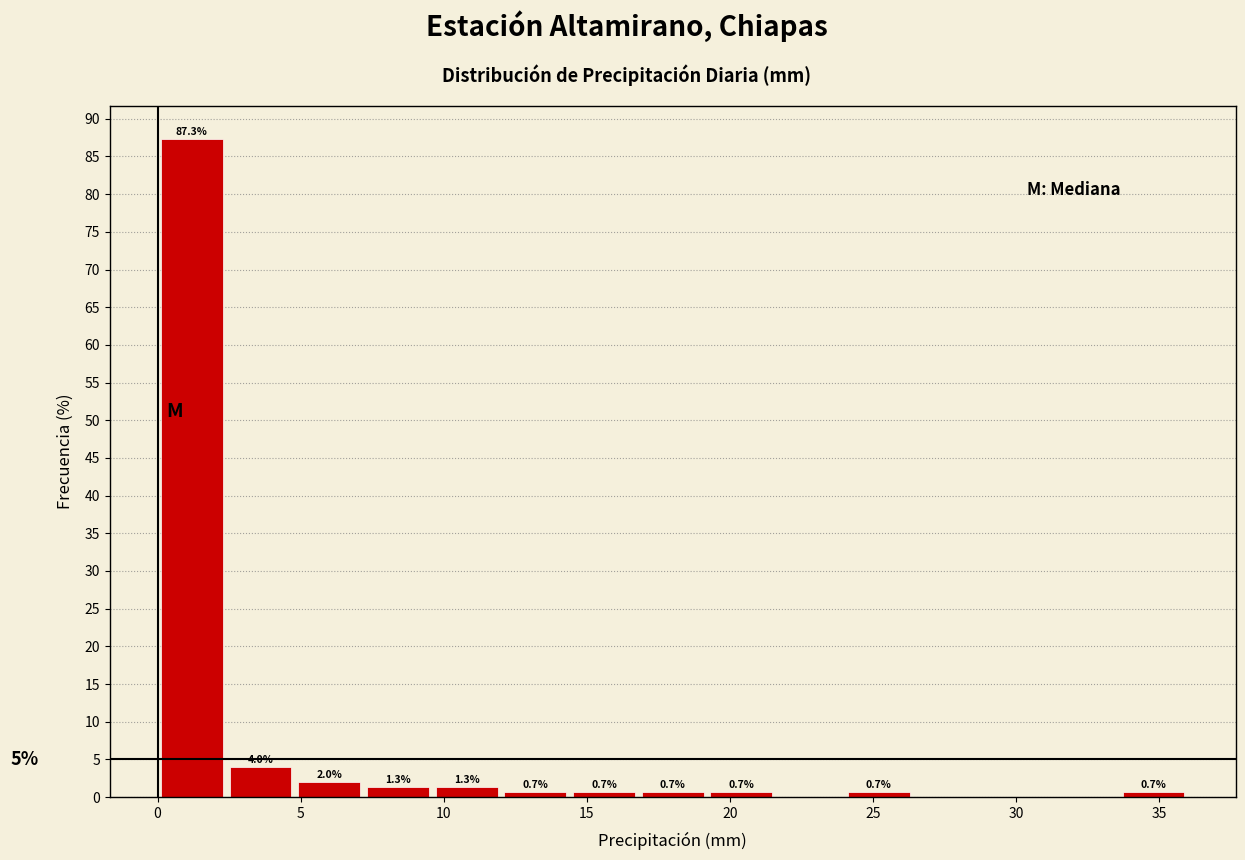

Which range on the x-axis has the tallest bar?

0.0 to 2.4